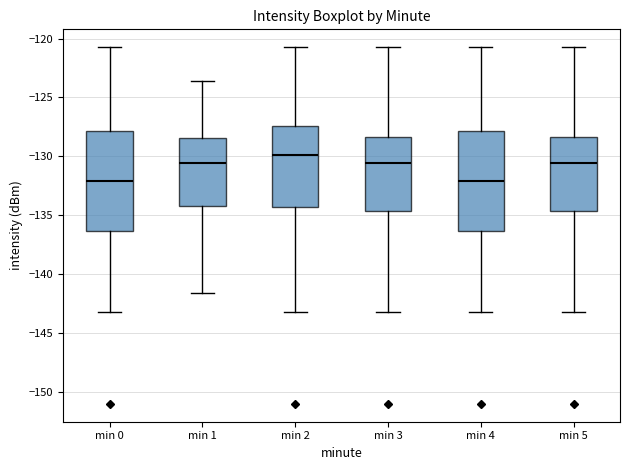

Reading left to right, read every box against the y-axis: the position of its median line, the range the box covers, and the ends of its whiskers. The values are not printed on the chart, so give them approximately, as read against the axis.

min 0: median -132.0, box -136.5 to -128.0, whiskers -143.0 to -120.5
min 1: median -130.5, box -134.0 to -128.5, whiskers -141.5 to -123.5
min 2: median -130.0, box -134.5 to -127.5, whiskers -143.0 to -120.5
min 3: median -130.5, box -134.5 to -128.5, whiskers -143.0 to -120.5
min 4: median -132.0, box -136.5 to -128.0, whiskers -143.0 to -120.5
min 5: median -130.5, box -134.5 to -128.5, whiskers -143.0 to -120.5